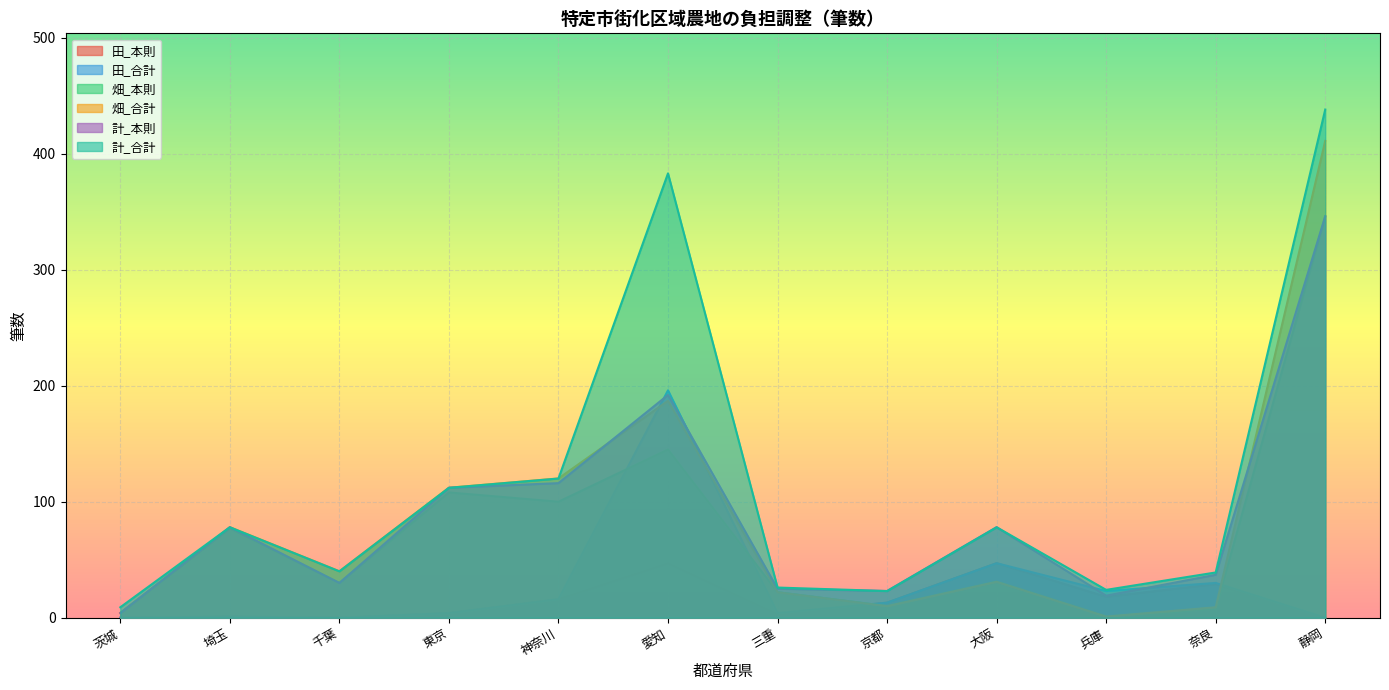

Is it true that 計_本則 equals 25 at 三重?

True